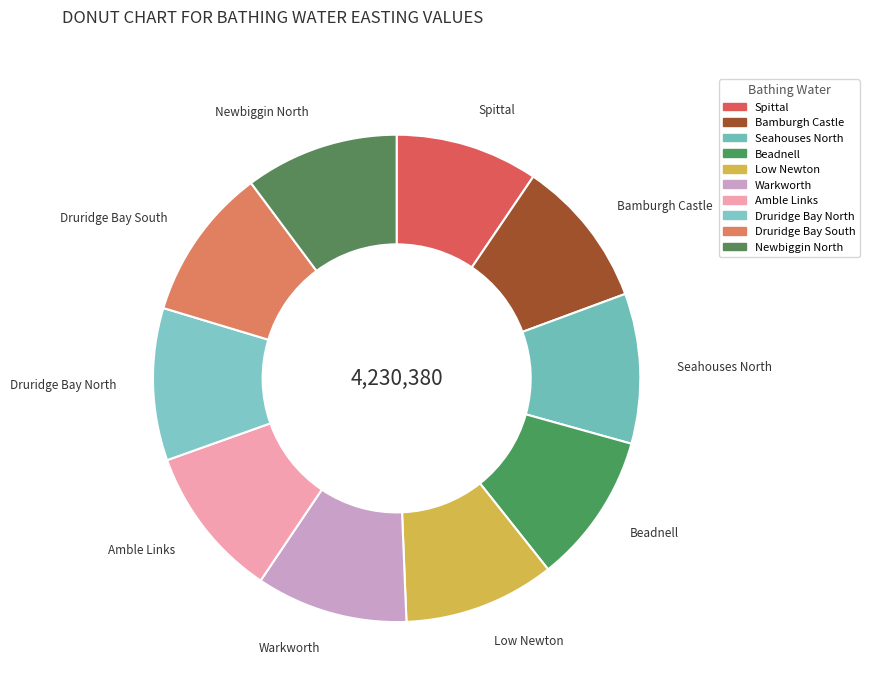

Does Beadnell account for over 50% of the chart?

No